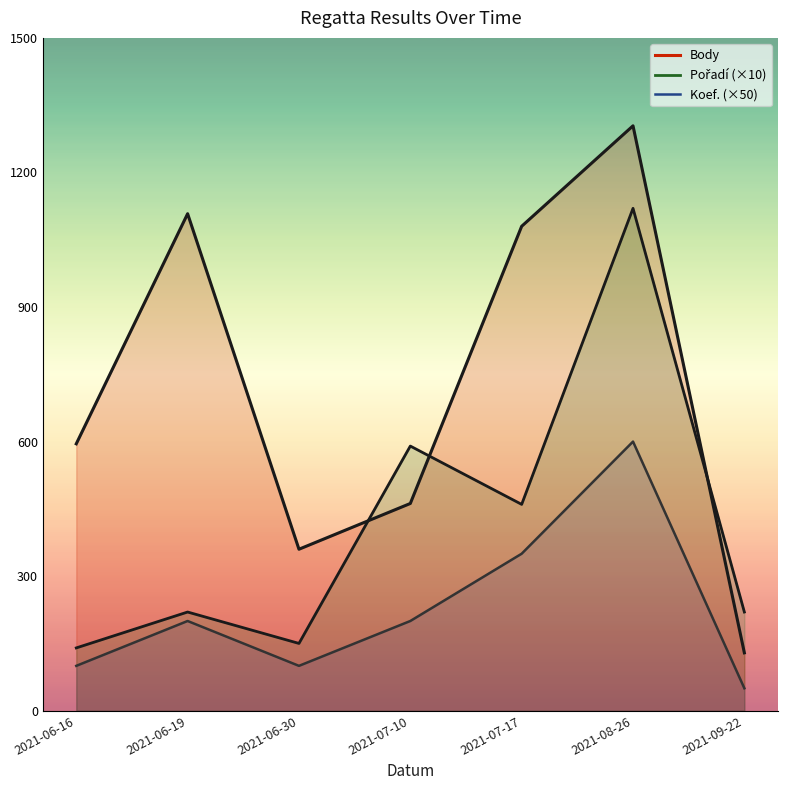

What are all the series names shown in the legend?

Body, Pořadí, Koef.